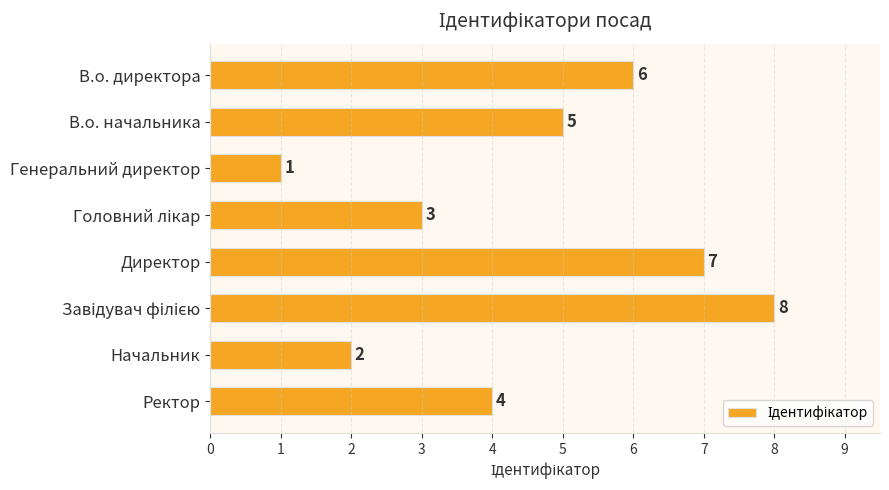

What is the difference between the second highest and second lowest values?

5